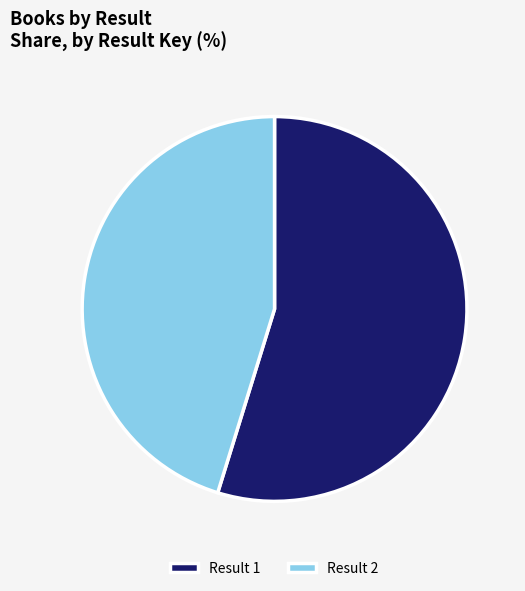

Rank the categories by value from highest to lowest.

Result 1, Result 2